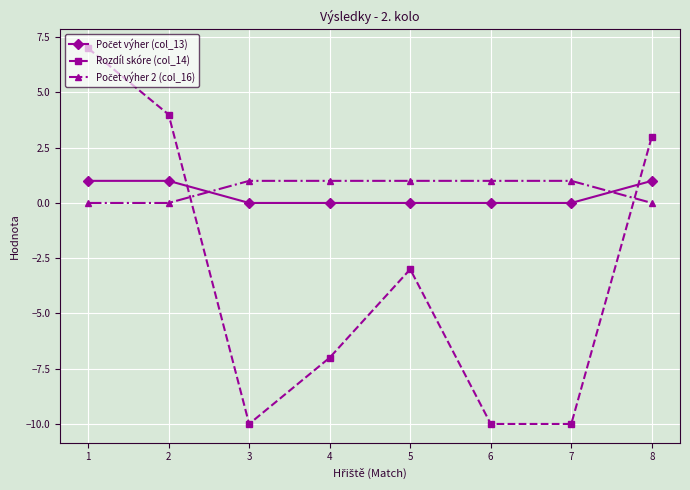

Is it true that Rozdíl skóre (col_14) equals 7 at 1?

True